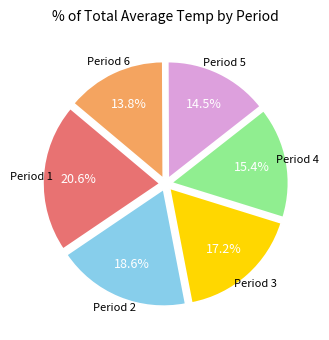

How many slices are in this pie chart?

6